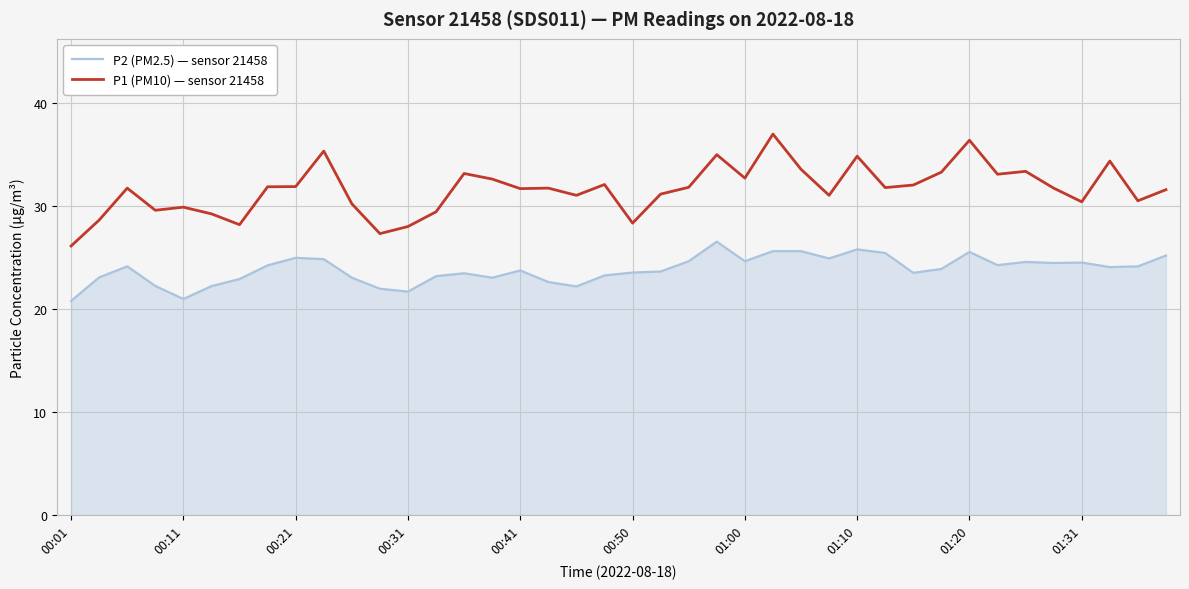

Which series has the widest spread of values?

P1 (PM10) — sensor 21458